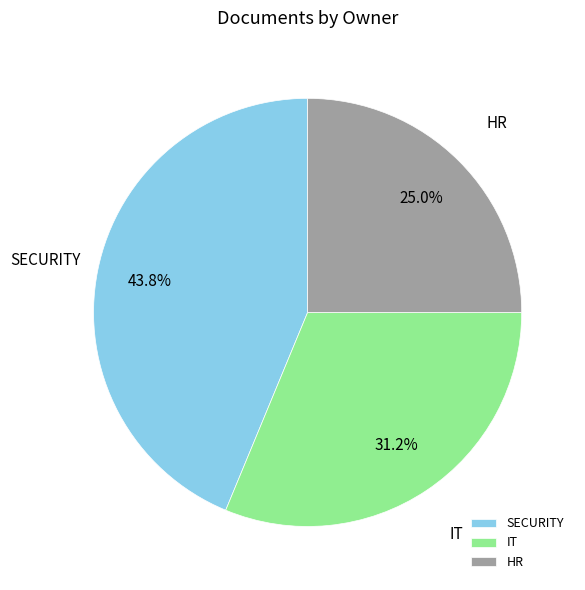

Is it true that HR is 19% of the pie?

False